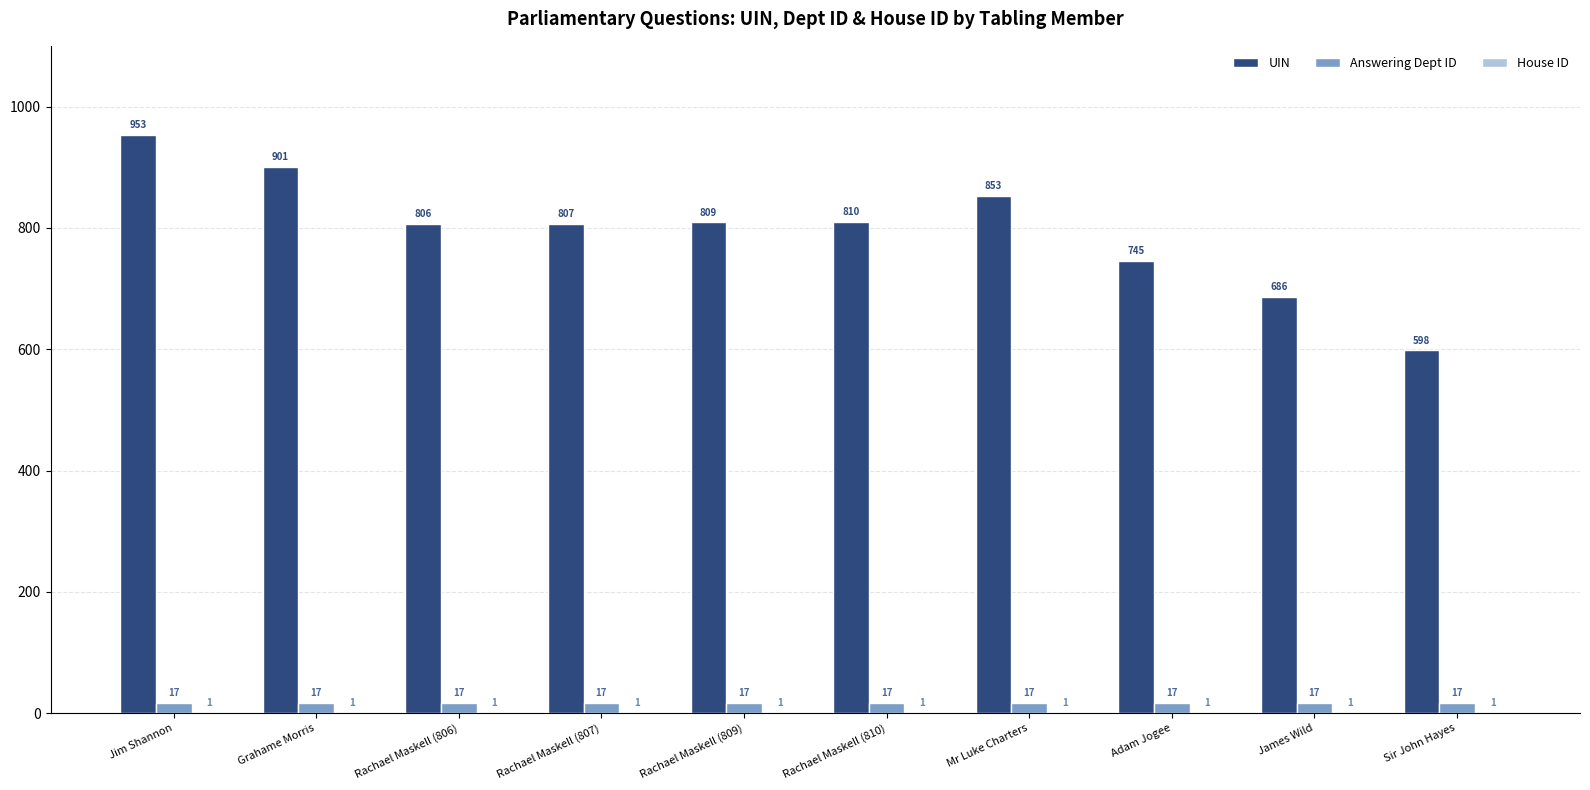

What is the greatest value displayed?

953